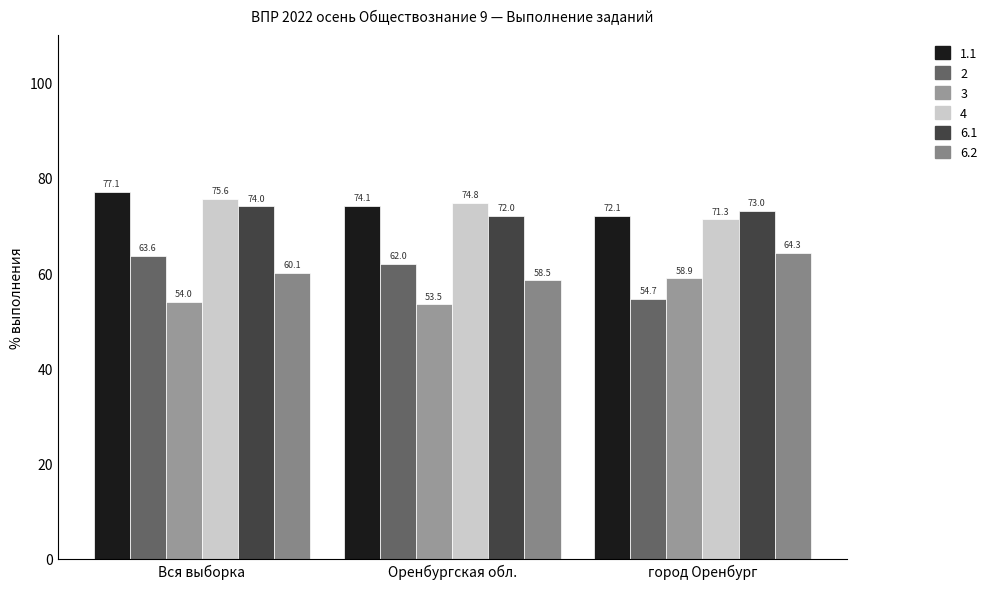

What is the approximate value of 2 at Оренбургская обл.?

62.0